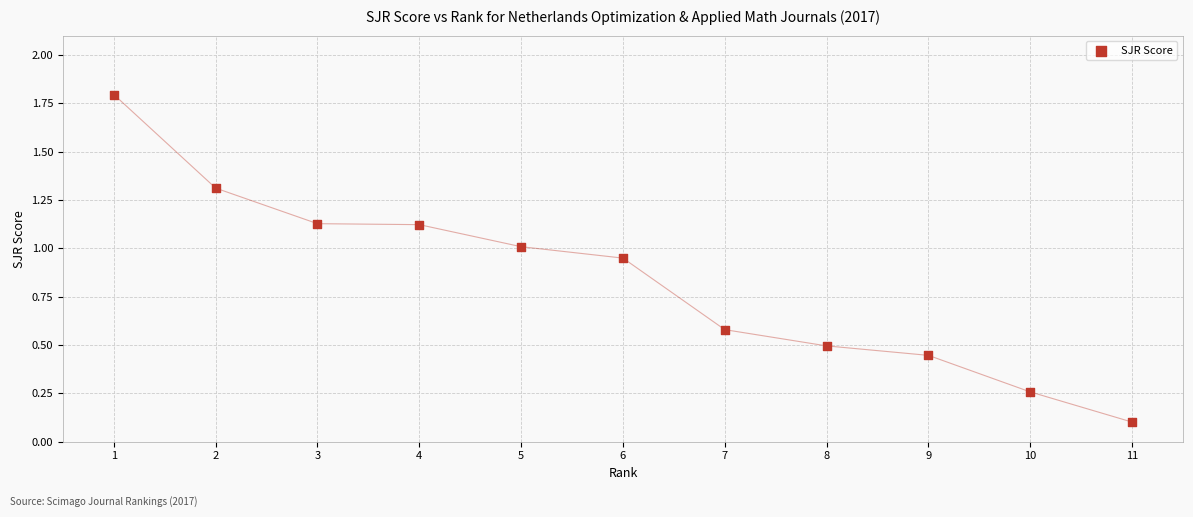

What is the average Y value?

0.8